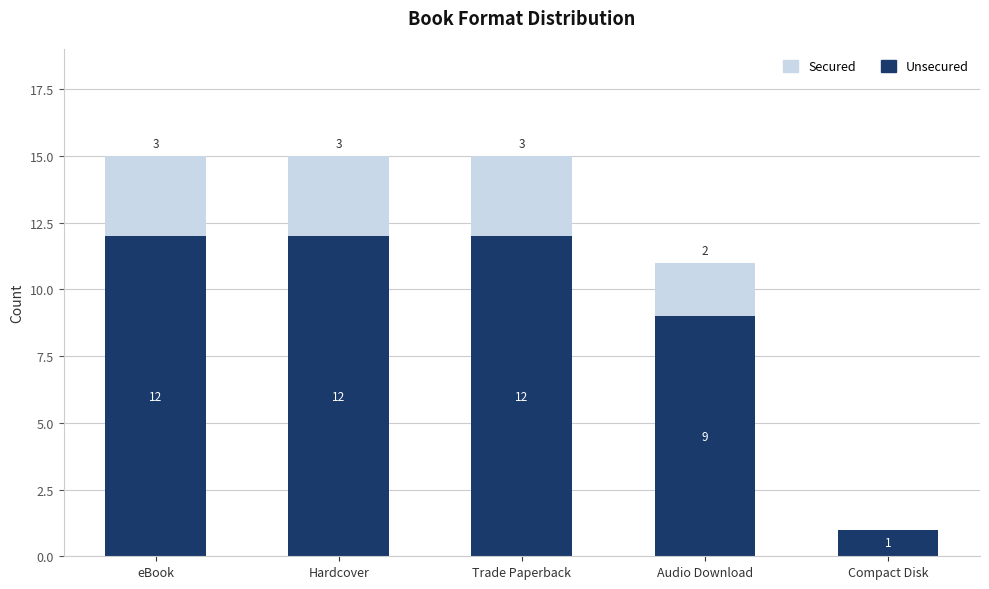

Is it true that Unsecured equals 12 at Hardcover?

True